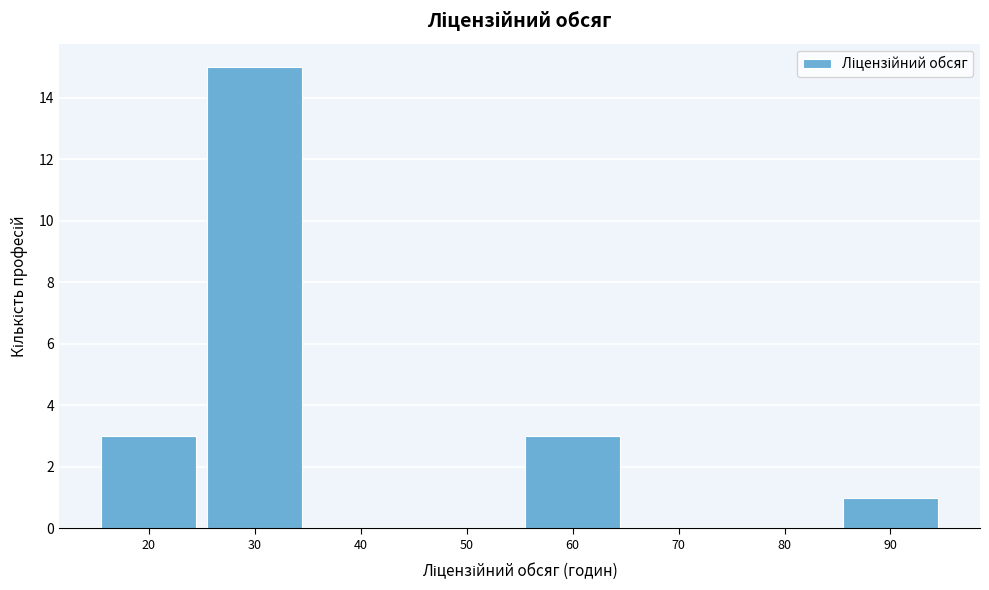

What is the height of the bar covering 85 to 95 on the x-axis? The values are not printed on the chart, so give them approximately, as read against the axis.

1